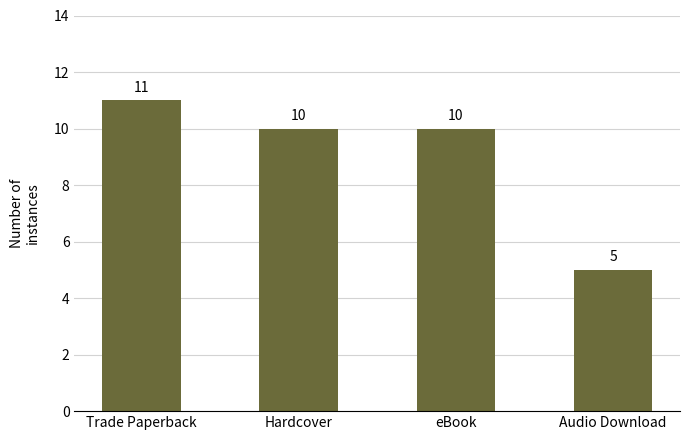

Reading right to left, transcribe all the data shown in this chart.

5	10	10	11